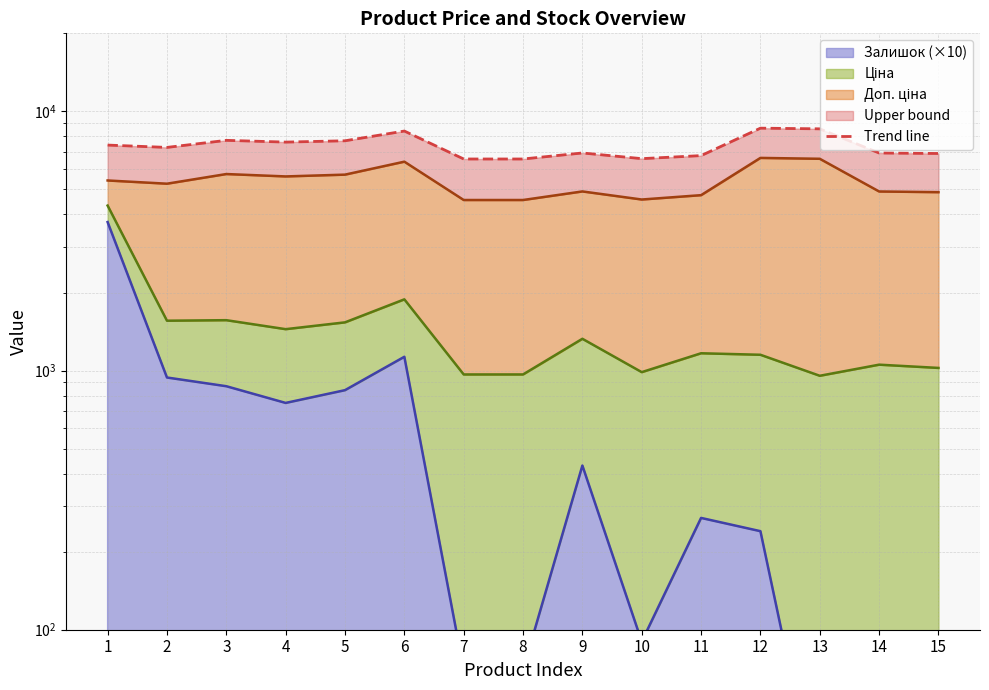

Reading left to right, list all the values displayed in this chart.

1=7411.6	2=7258.9	3=7729.8	4=7609.8	5=7699.8	6=8395.5	7=6549.5	8=6549.5	9=6909.5	10=6569.5	11=6749.5	12=8612.7	13=8561.8	14=6907.6	15=6877.6